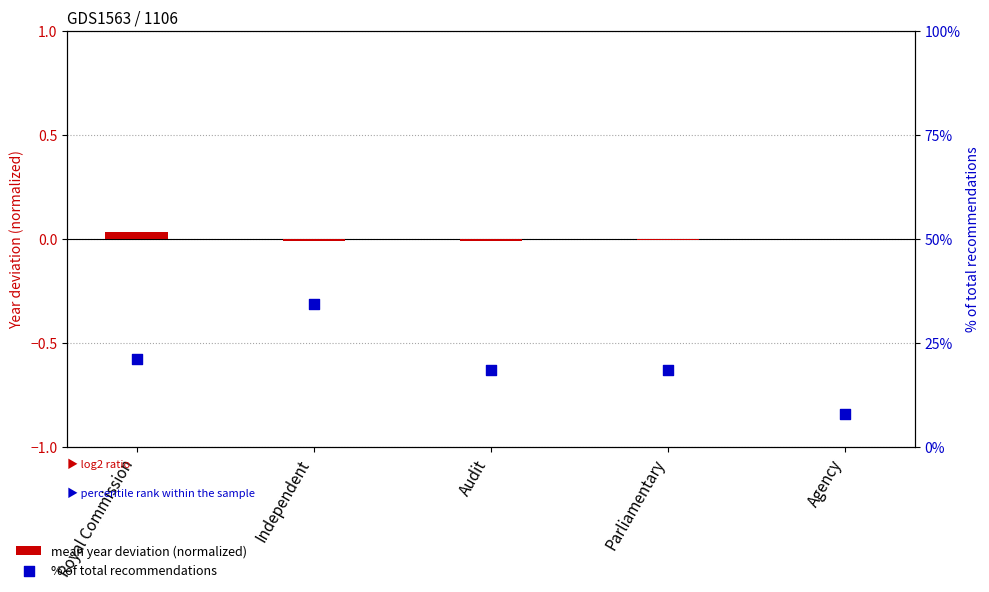

Which series reaches the maximum Y coordinate?

% of total recommendations